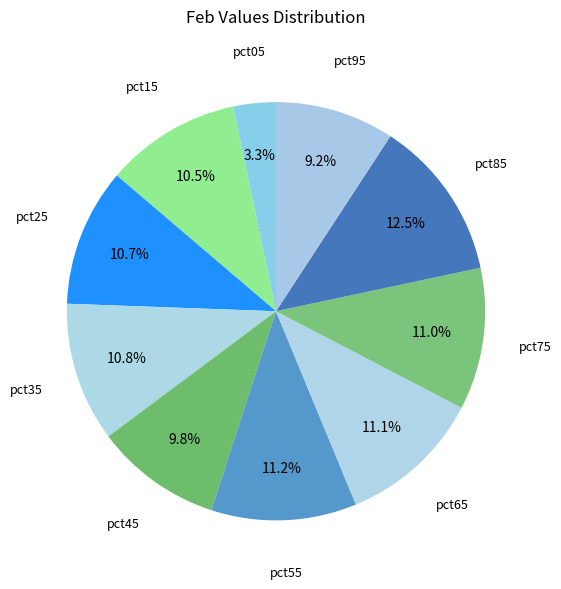

How many segments does this pie chart have?

10